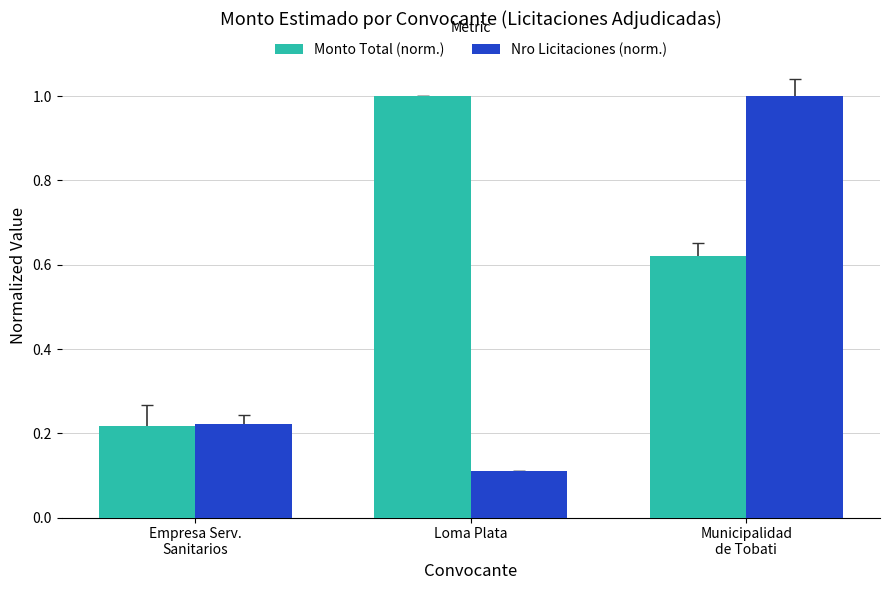

The value of Monto Total (norm.) at Loma Plata is 1.8. True or false?

False